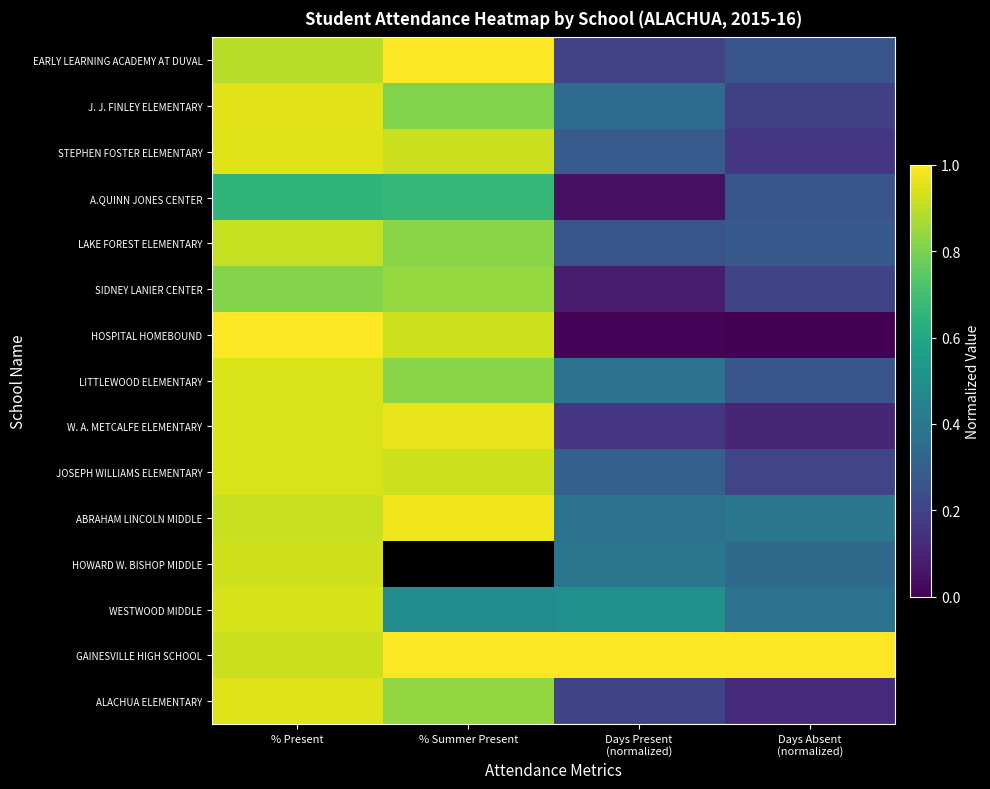

At which label is J. J. FINLEY ELEMENTARY closest to 0?

Days Absent (normalized)